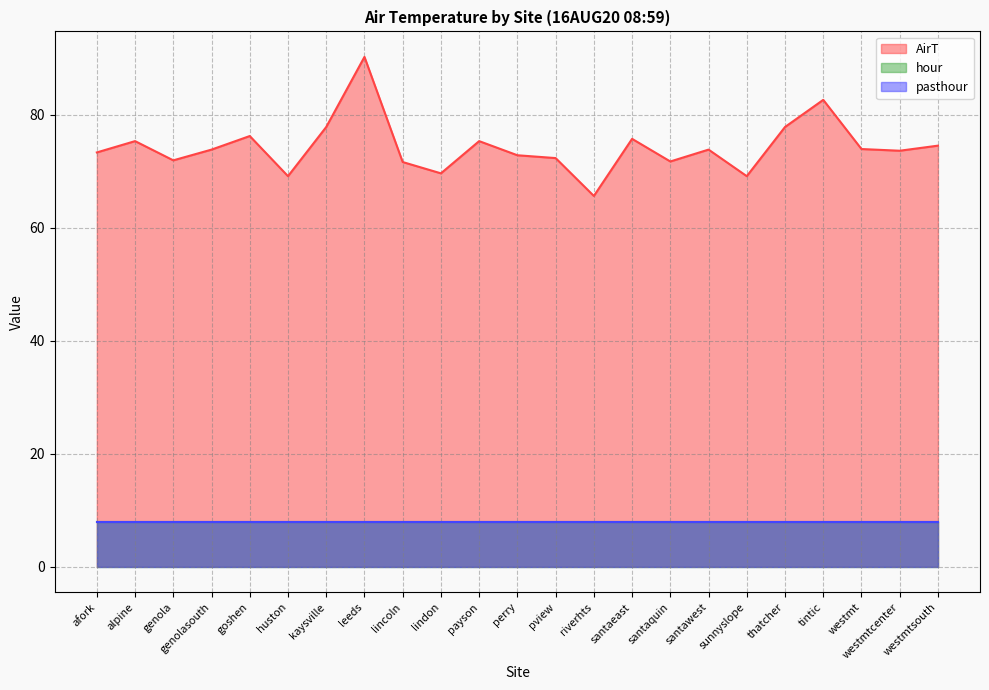

Which category has the lowest value across all series?

afork